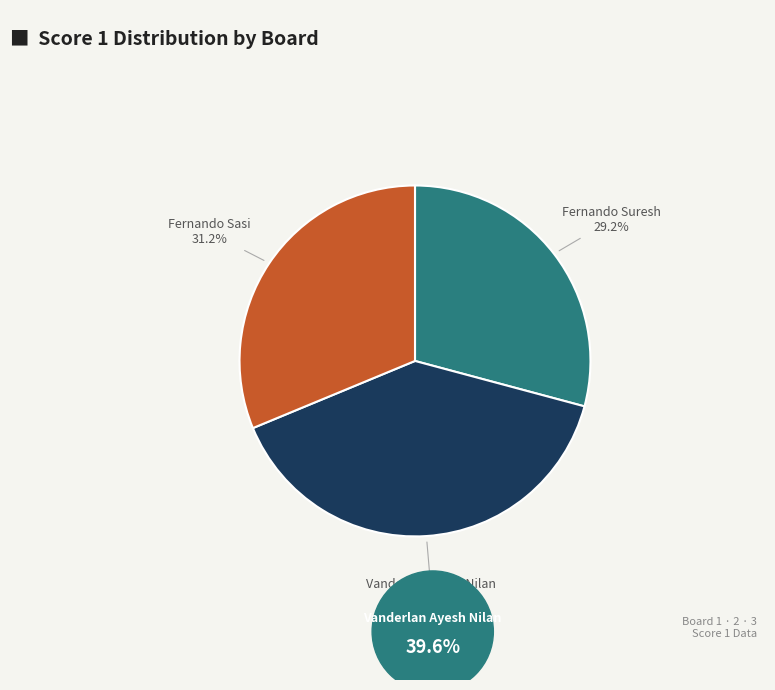

Is there a majority slice in this chart?

No